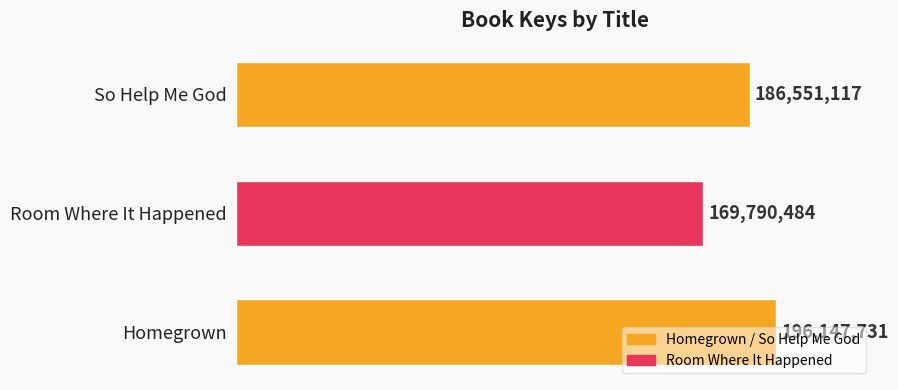

List the labels in order of value, largest first.

Homegrown, So Help Me God, Room Where It Happened